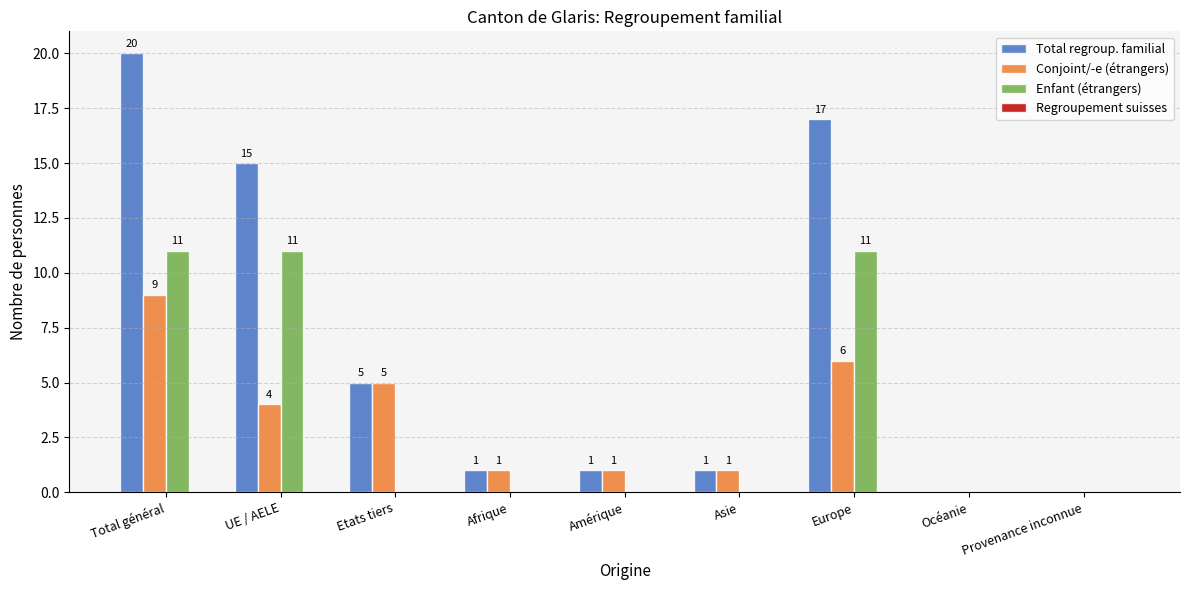

What is the greatest value displayed?

20